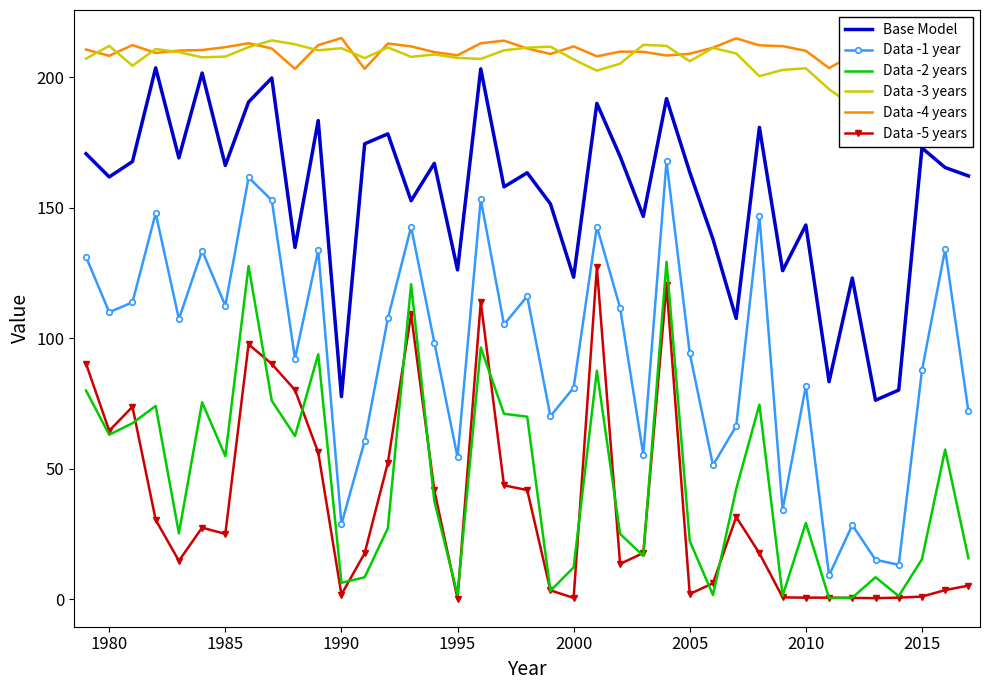

Reading right to left, extract all data points from this chart.

Base Model: 162.2	165.4	172.9	80.2	76.3	123.1	83.4	143.4	125.9	180.8	107.6	138.0	163.6	191.8	146.7	169.7	190.0	123.4	151.5	163.4	158.0	203.2	126.2	167.0	152.7	178.3	174.5	77.7	183.4	134.8	199.7	190.5	166.2	201.6	169.1	203.6	167.7	161.8	170.7
Data -1 year: 72.1	134.1	87.7	13.3	15.2	28.5	9.2	81.8	34.4	146.8	66.4	51.4	94.3	167.8	55.4	111.7	142.8	81.1	70.2	116.1	105.3	153.3	54.5	98.4	142.7	107.7	60.7	28.8	133.7	92.2	152.9	161.6	112.5	133.6	107.4	147.9	113.8	110.0	131.2
Data -2 years: 15.8	57.4	15.4	1.3	8.5	0.7	0.5	29.3	1.4	74.6	42.3	1.7	22.4	129.3	16.7	25.1	87.6	12.3	3.3	70.0	71.1	96.5	1.8	37.7	120.7	27.3	8.5	6.4	93.9	62.6	76.1	127.7	54.9	75.5	25.3	74.1	67.5	63.1	80.0
Data -3 years: 208.9	178.4	193.2	202.7	197.8	189.2	195.4	203.4	202.8	200.4	209.1	211.2	206.1	212.0	212.4	205.2	202.5	206.8	211.7	211.3	210.3	207.0	207.4	208.7	207.8	211.4	207.3	211.1	210.3	212.6	214.1	211.5	207.9	207.6	209.6	210.8	204.4	212.0	207.1
Data -4 years: 213.4	210.3	207.2	209.6	212.0	208.4	203.5	210.1	211.9	212.2	214.9	211.3	209.0	208.3	209.7	209.8	208.0	211.8	208.9	211.0	214.0	213.0	208.4	209.6	211.8	212.9	203.2	215.0	212.3	203.2	211.0	213.0	211.5	210.4	210.2	209.3	212.3	208.2	210.6
Data -5 years: 5.3	3.6	1.1	0.7	0.5	0.6	0.7	0.7	0.8	17.7	31.6	6.2	2.1	120.4	17.8	13.6	127.2	0.6	3.5	41.9	43.7	114.0	0.3	41.8	109.2	52.4	17.7	1.9	56.3	80.2	90.2	97.7	25.1	27.5	14.8	30.5	73.8	64.6	90.3